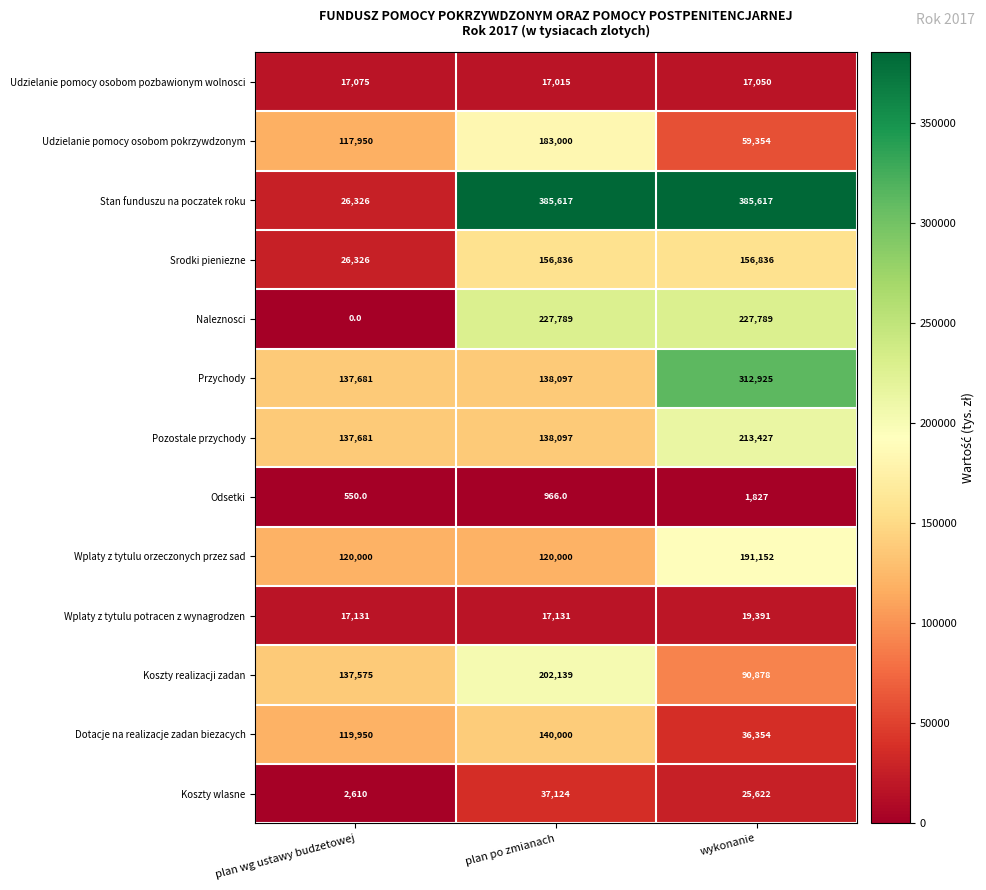

What is the greatest value displayed?

385617